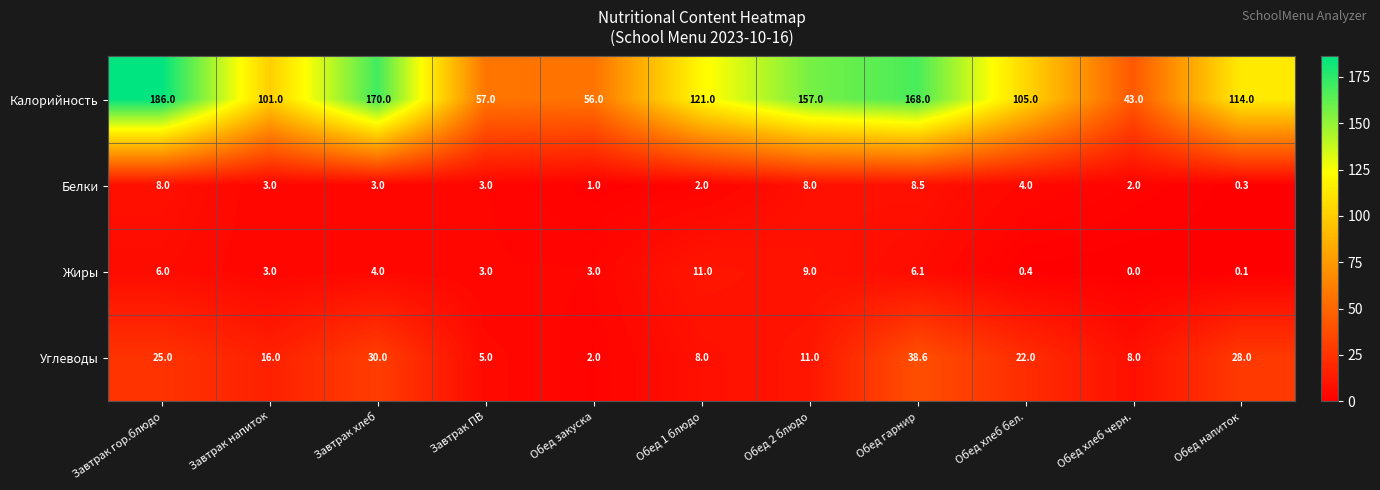

What is the sum of all Жиры values?

45.6